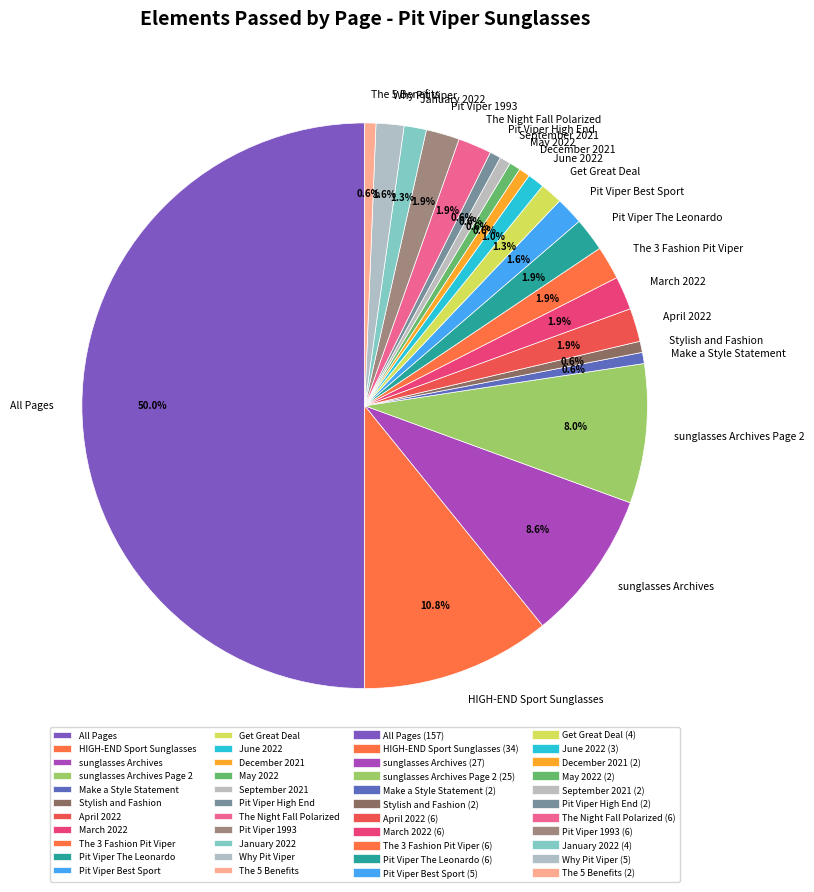

How many slices are in this pie chart?

22